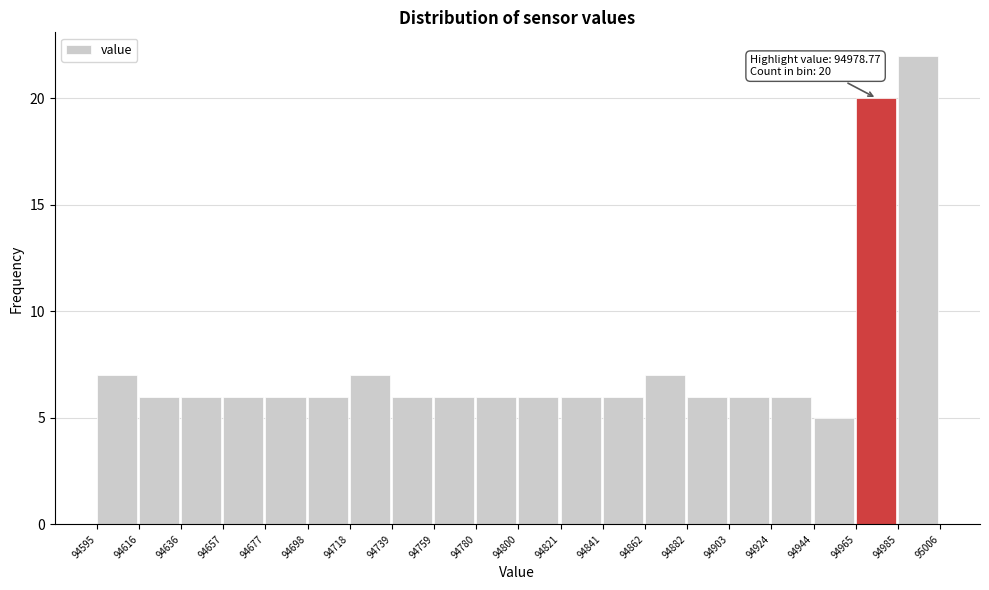

Which range on the x-axis has the tallest bar?

94985 to 95006